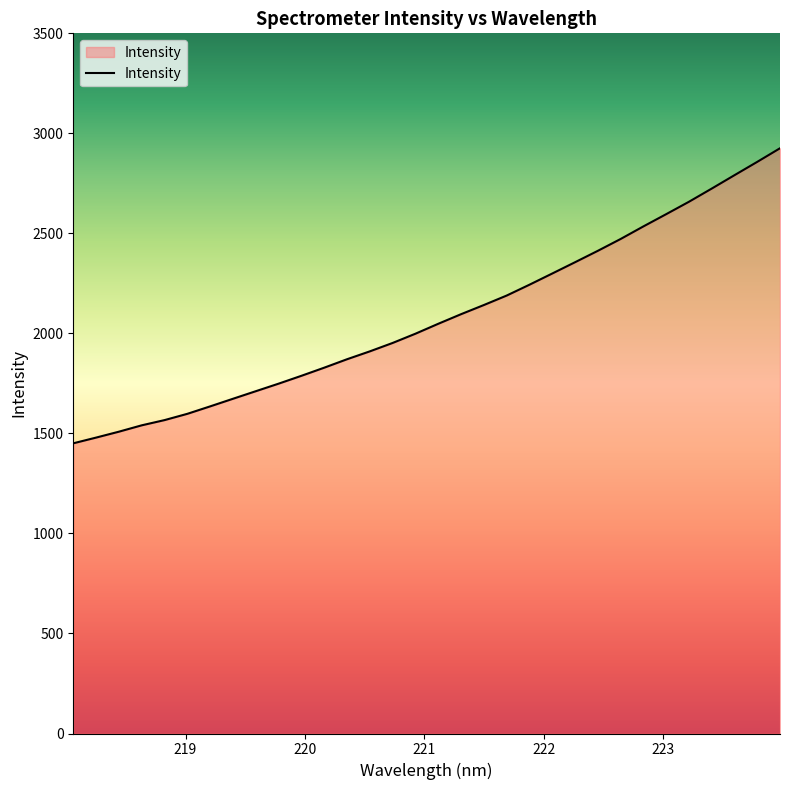

What is the minimum value shown in the chart?

1450.6